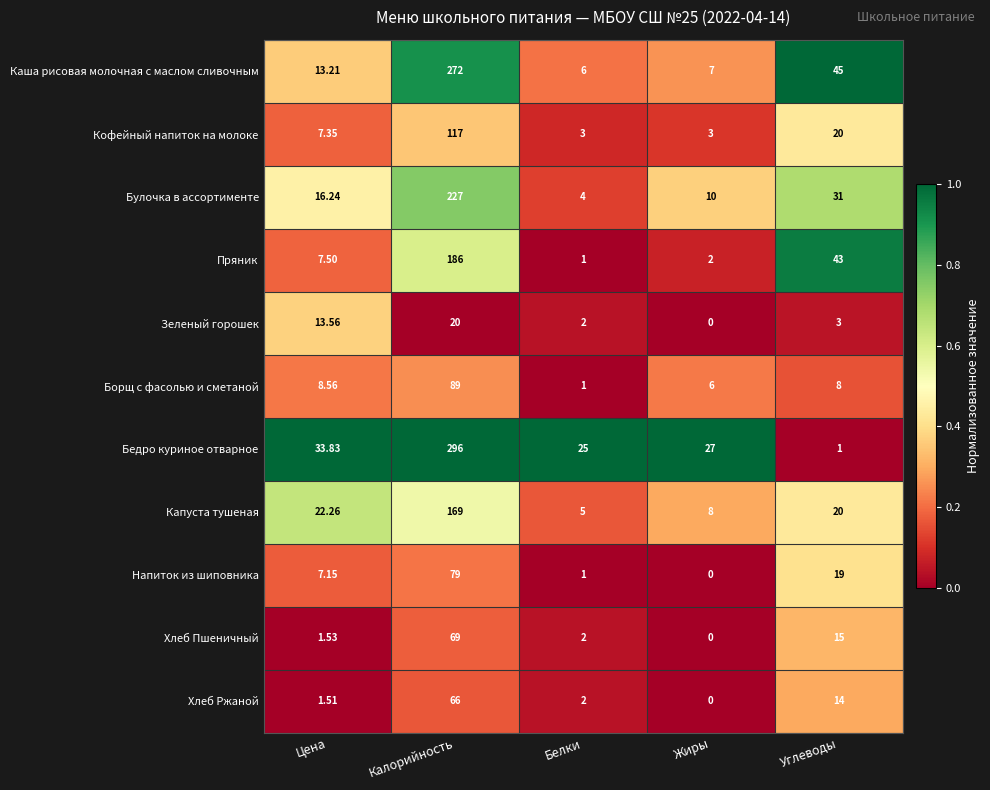

At which label does Зеленый горошек first exceed 3?

Цена